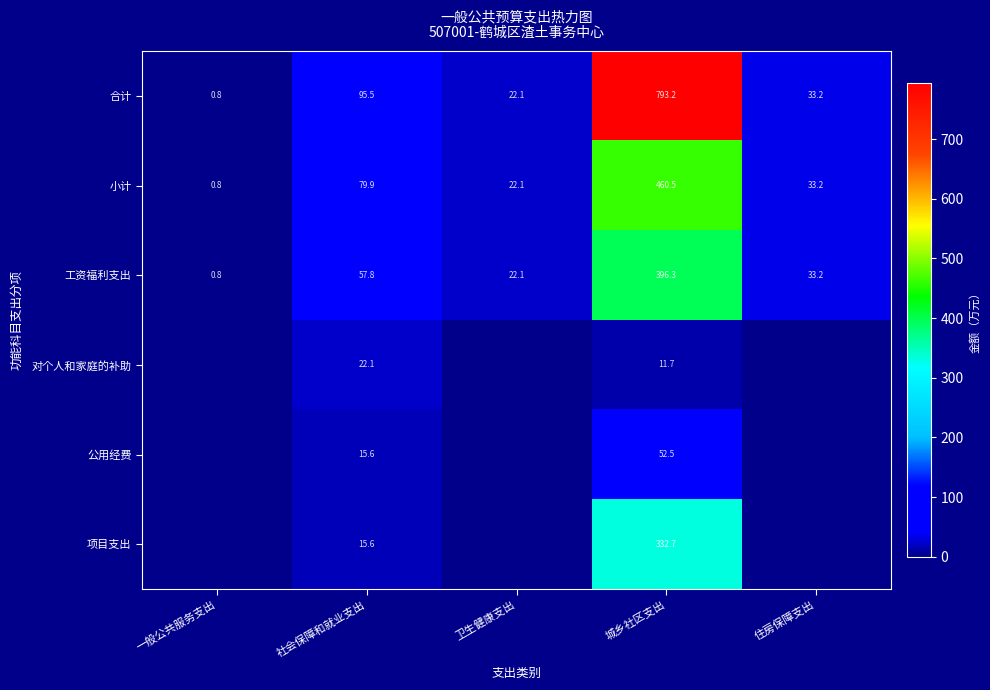

Which label corresponds to the largest value in the chart?

城乡社区支出